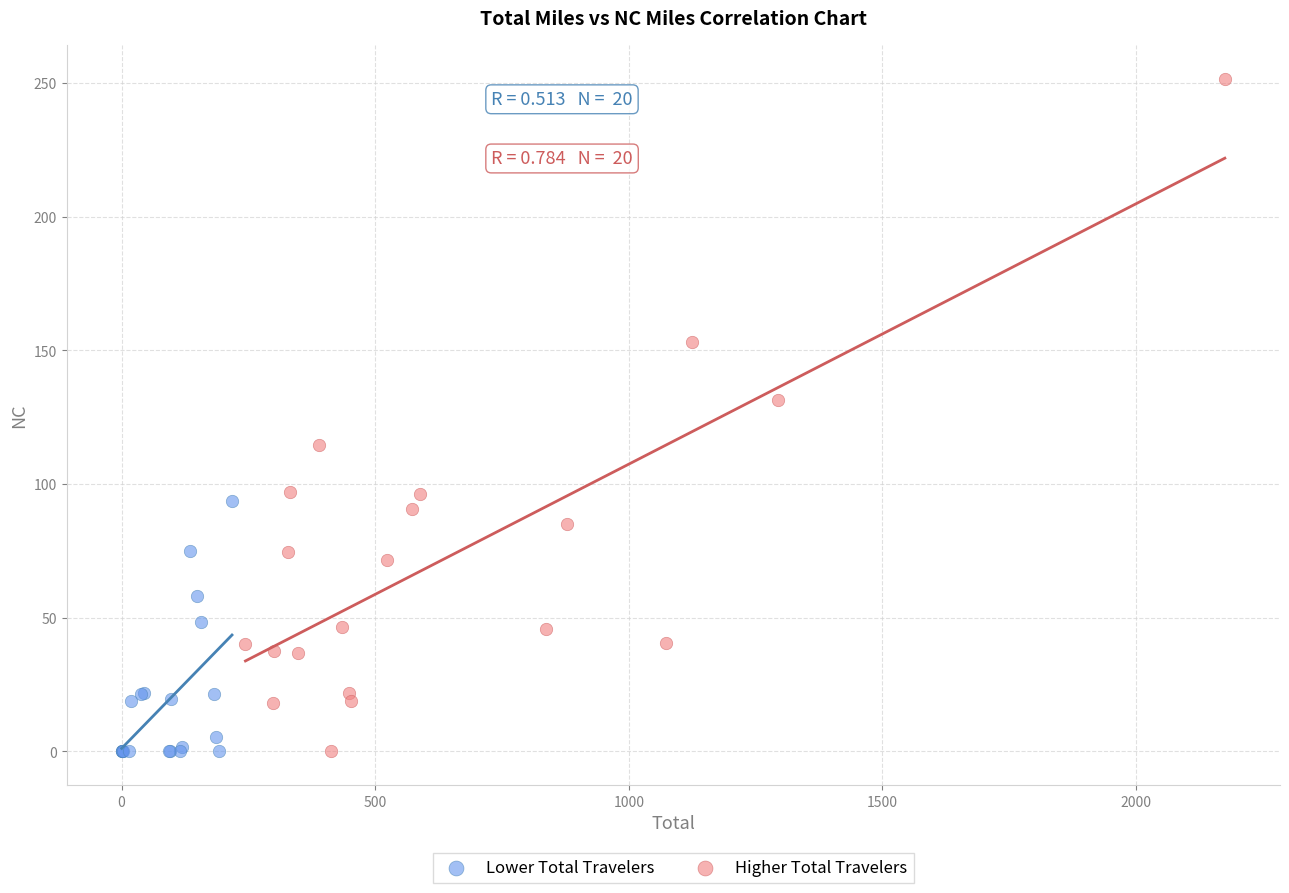

Which series has the largest Y range (max minus min)?

Higher Total Travelers